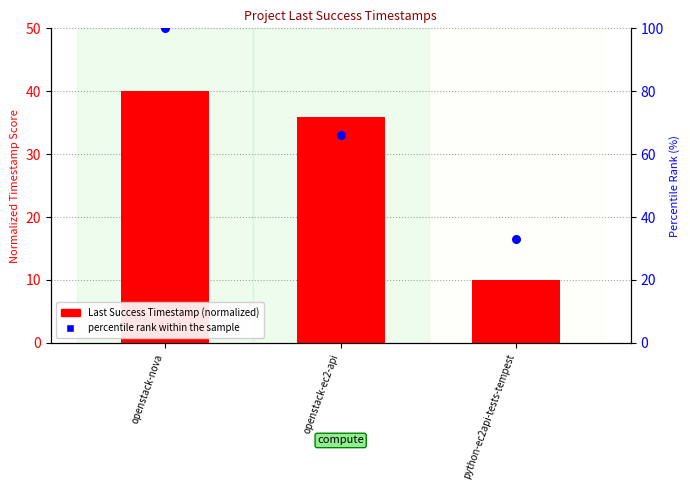

At which category is the sum across all series the highest?

openstack-nova